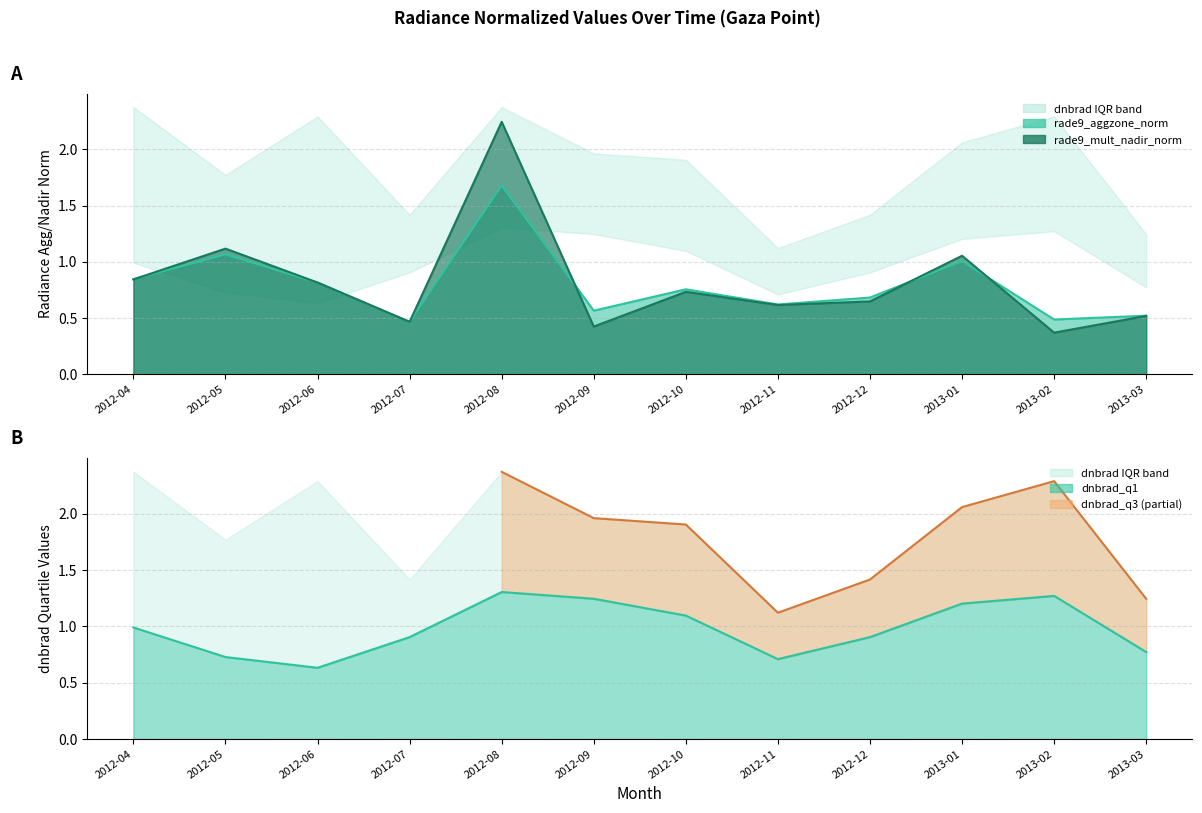

How many intersections are there between rade9_mult_nadir_norm and rade9_aggzone_norm?

4